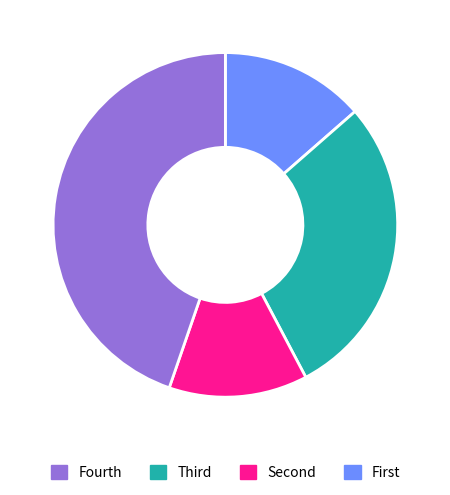

Does any single category account for the majority?

No